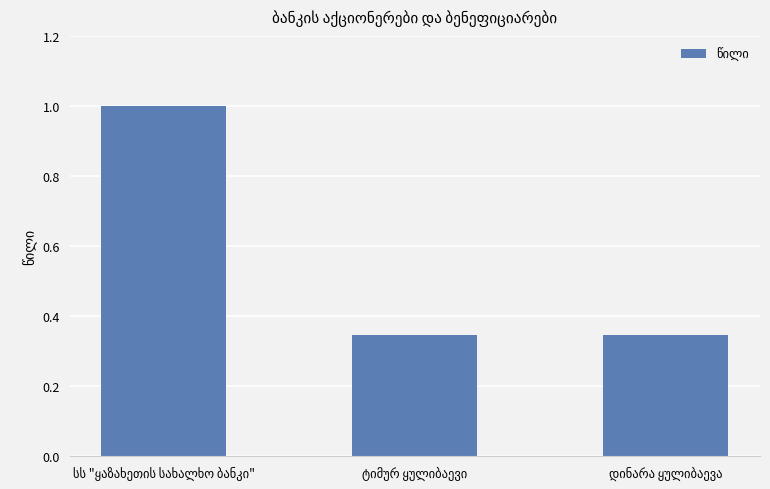

What is the difference between the maximum and minimum values?

0.7